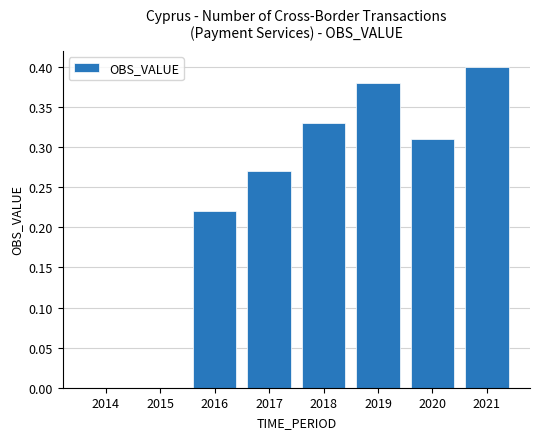

Are the bars horizontal?

No